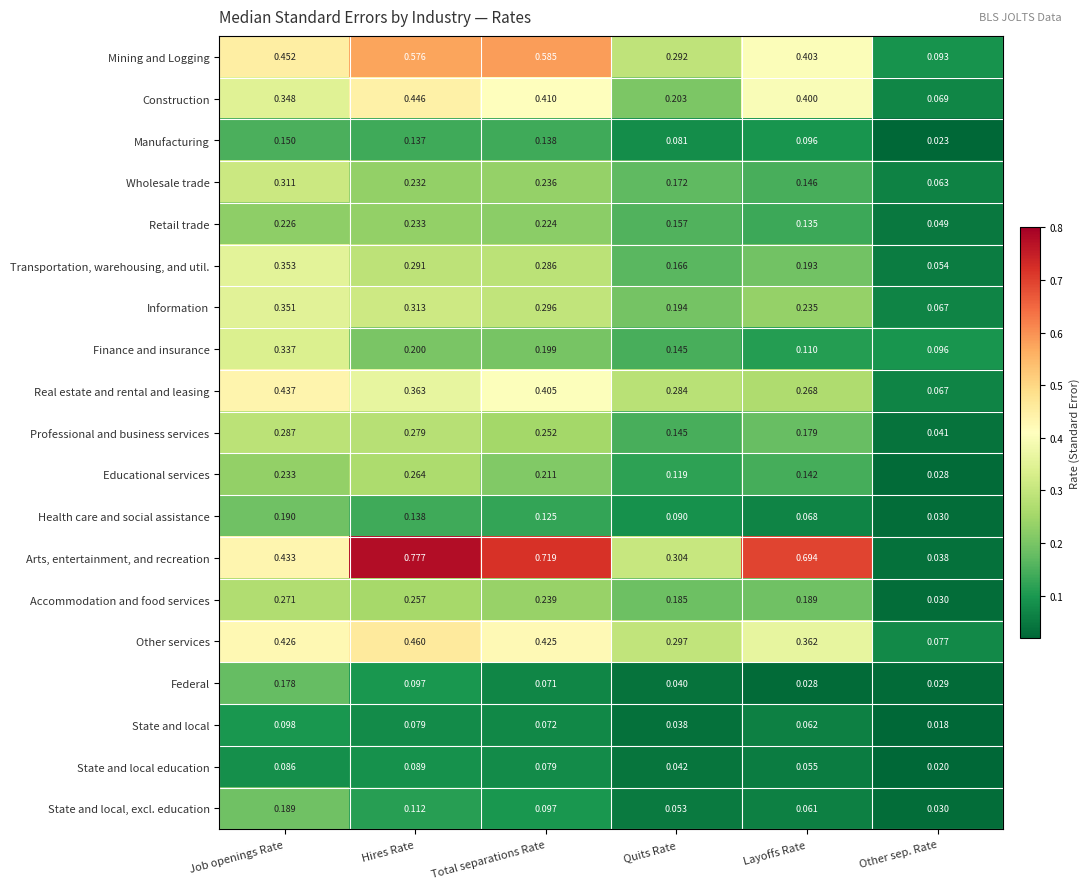

Which series changed the most between Job openings Rate and Layoffs Rate?

Arts, entertainment, and recreation